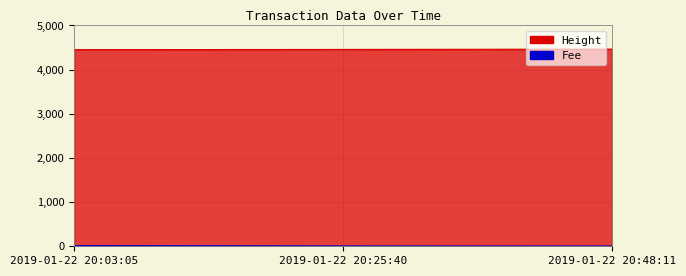

List the labels in order of Fee value, smallest first.

2019-01-22 20:48:11, 2019-01-22 20:25:40, 2019-01-22 20:03:05